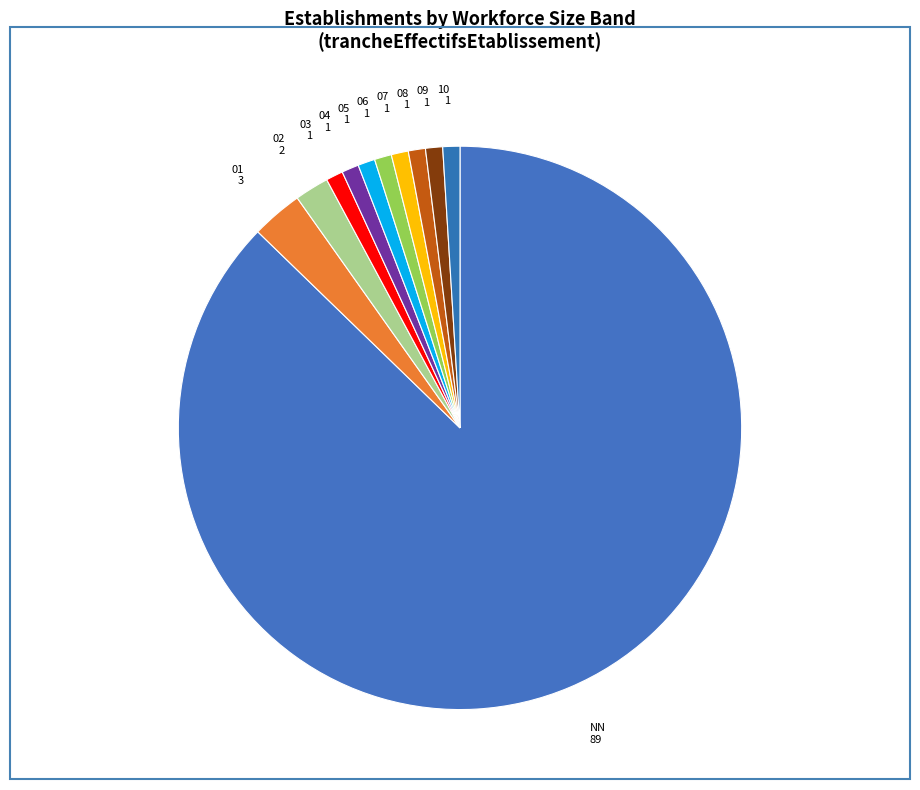

Count the number of slices in the pie.

11